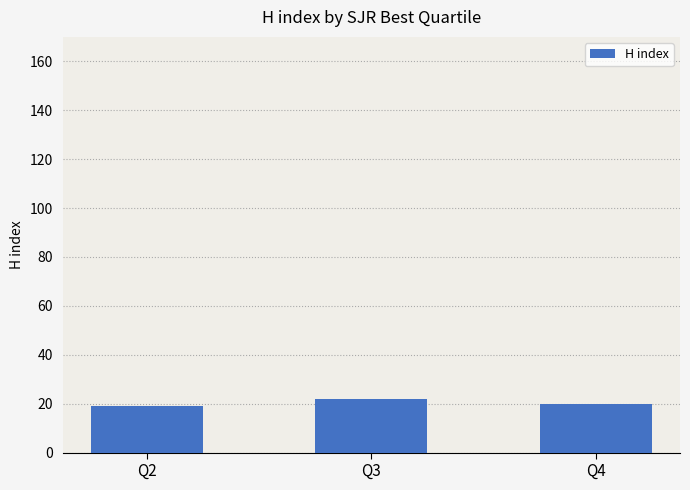

Reading right to left, what are all the values shown in this chart?

20	22	19